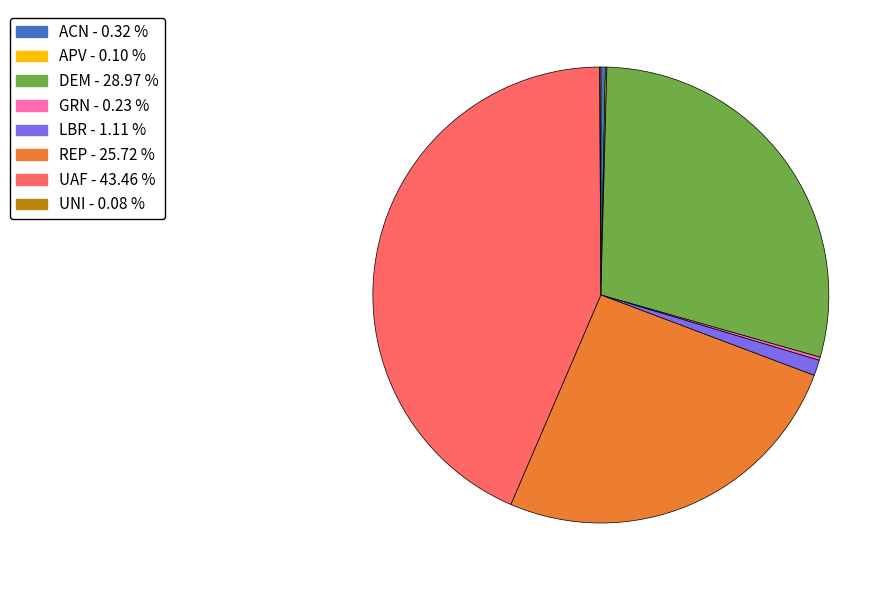

Does any single category account for the majority?

No